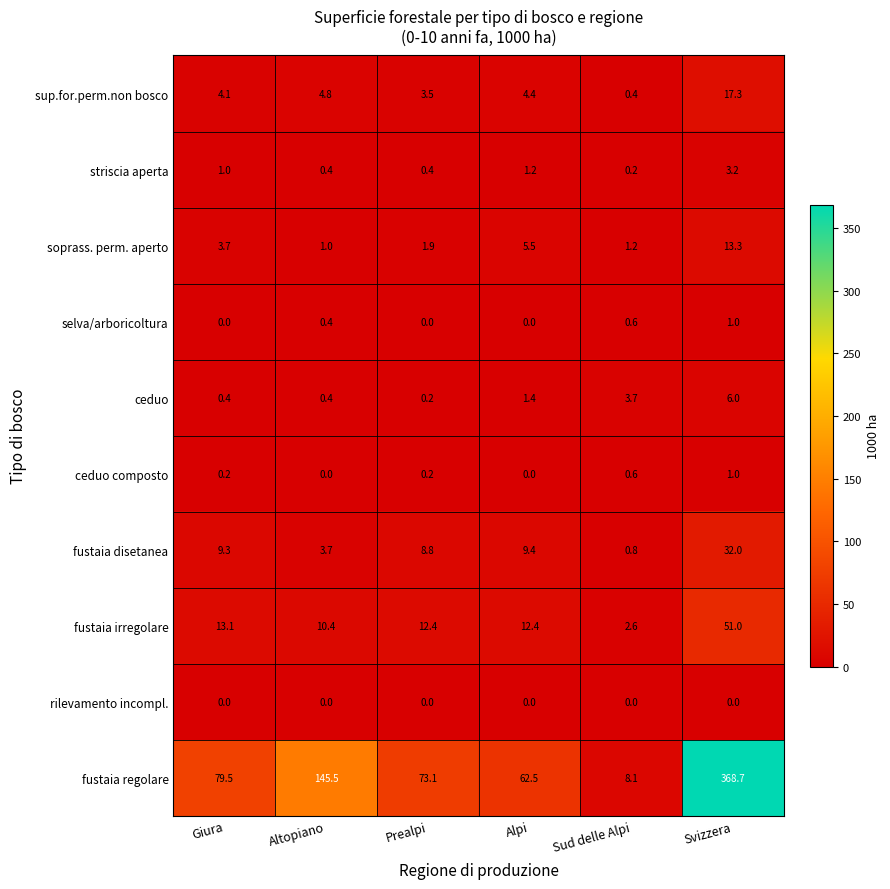

Between Giura and Prealpi, which series saw the biggest shift?

fustaia regolare